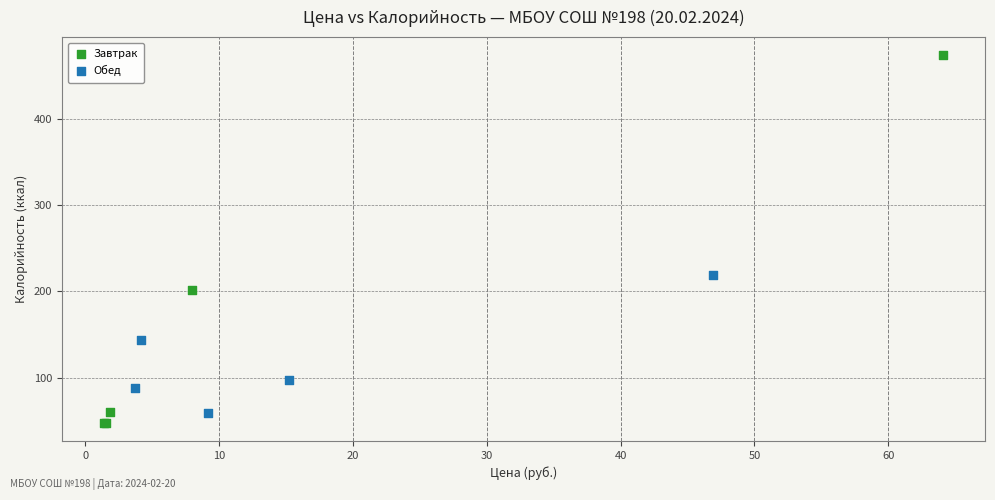

Which series has the widest spread of Y values?

Завтрак